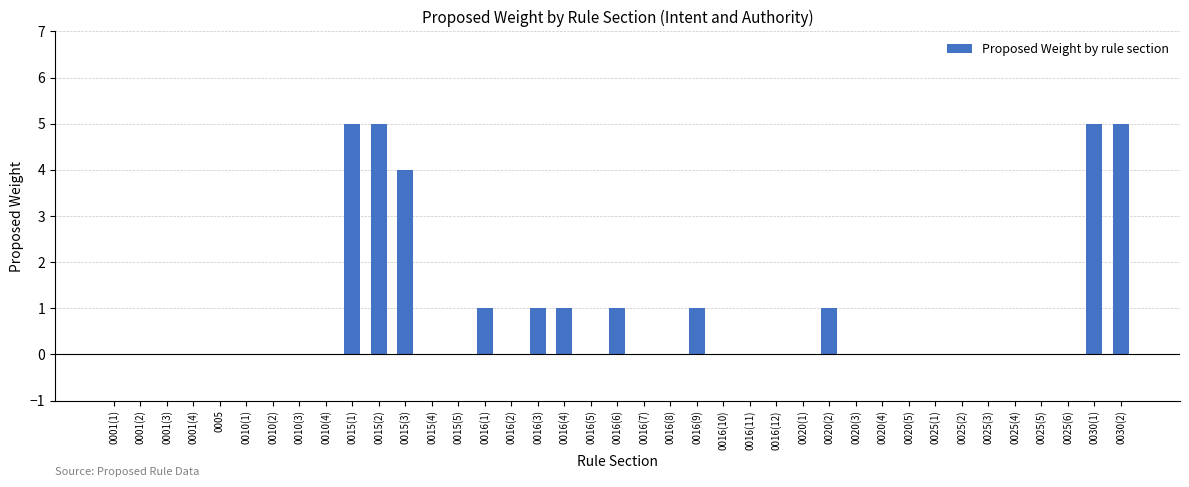

Reading left to right, transcribe all the data shown in this chart.

0001(1)=0	0001(2)=0	0001(3)=0	0001(4)=0	0005=0	0010(1)=0	0010(2)=0	0010(3)=0	0010(4)=0	0015(1)=5	0015(2)=5	0015(3)=4	0015(4)=0	0015(5)=0	0016(1)=1	0016(2)=0	0016(3)=1	0016(4)=1	0016(5)=0	0016(6)=1	0016(7)=0	0016(8)=0	0016(9)=1	0016(10)=0	0016(11)=0	0016(12)=0	0020(1)=0	0020(2)=1	0020(3)=0	0020(4)=0	0020(5)=0	0025(1)=0	0025(2)=0	0025(3)=0	0025(4)=0	0025(5)=0	0025(6)=0	0030(1)=5	0030(2)=5